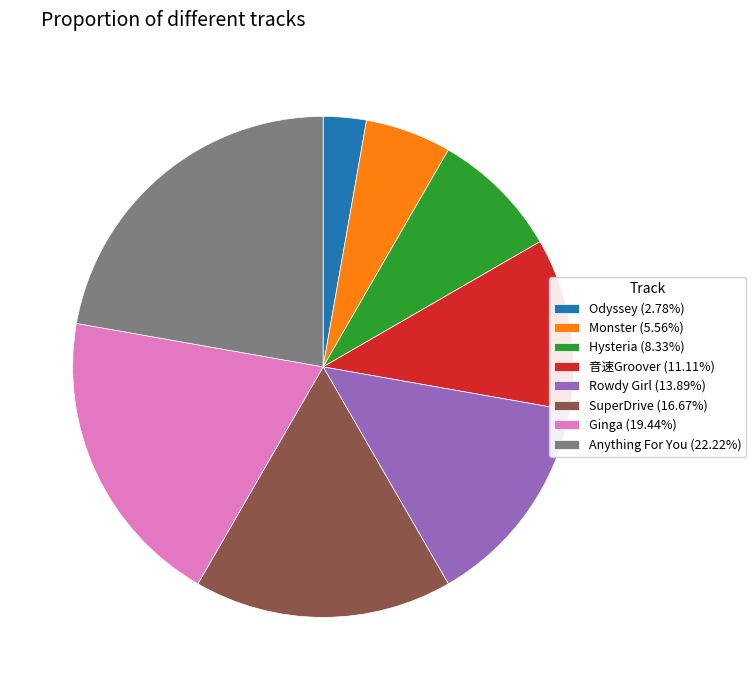

Does SuperDrive account for over 50% of the chart?

No